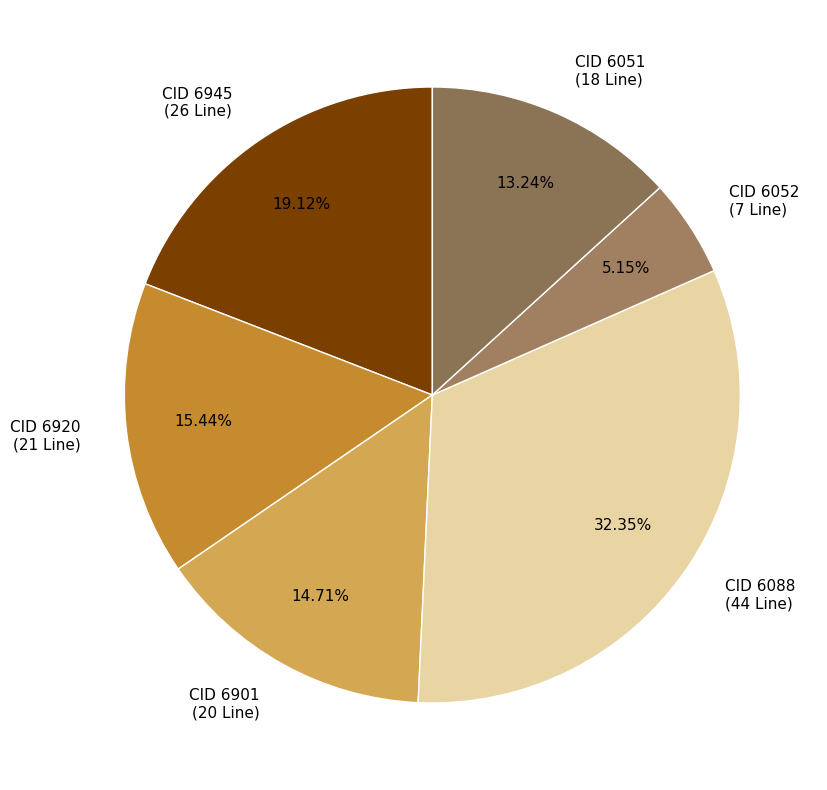

How many slices are in this pie chart?

6